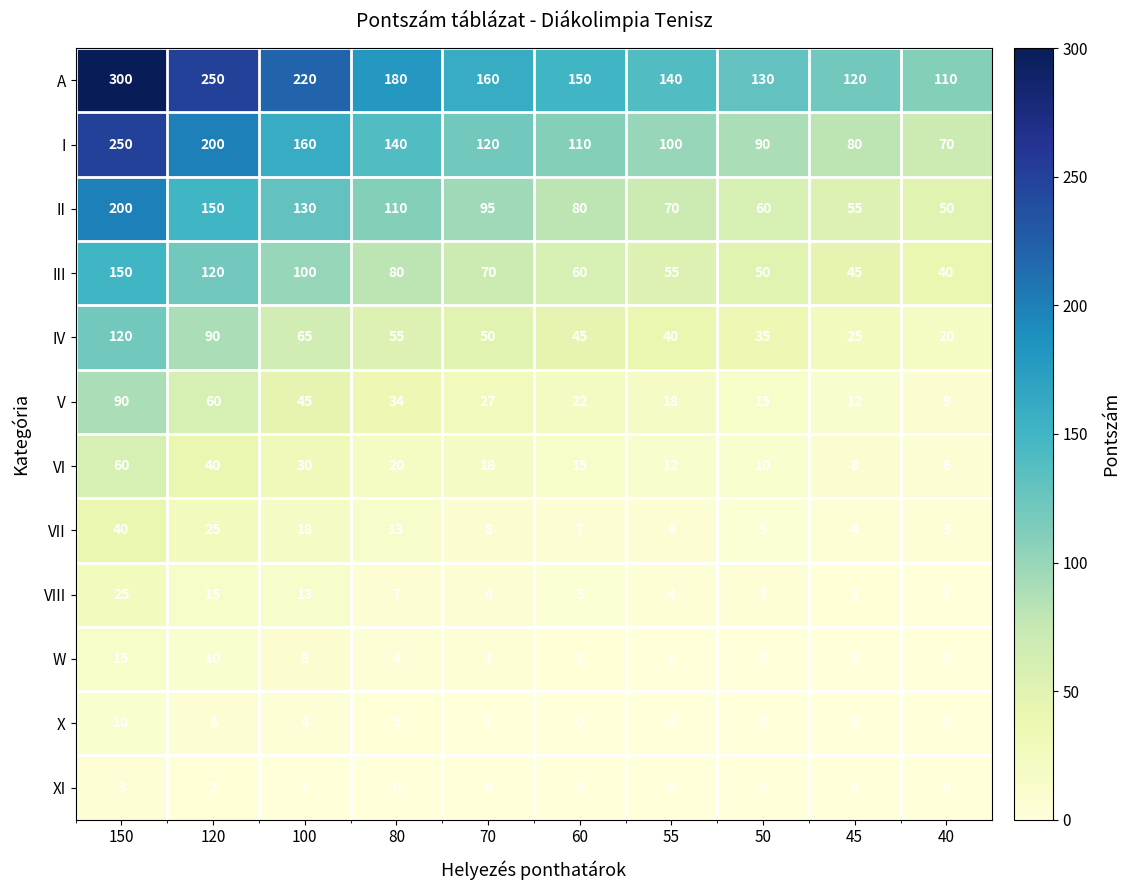

Which series has the widest spread of values?

A